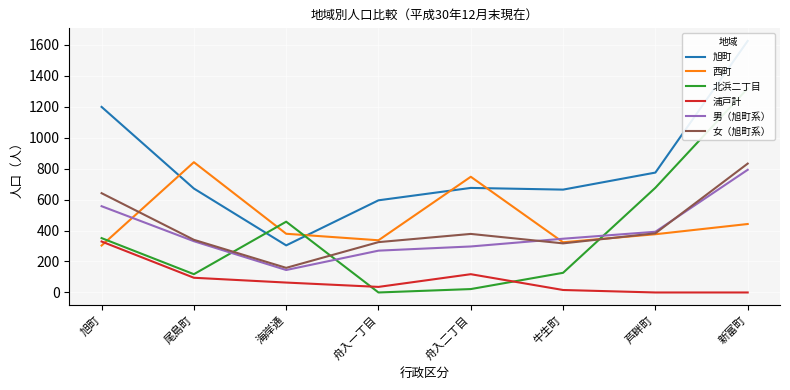

What is the difference between the maximum and minimum values in the 西町 series?

538